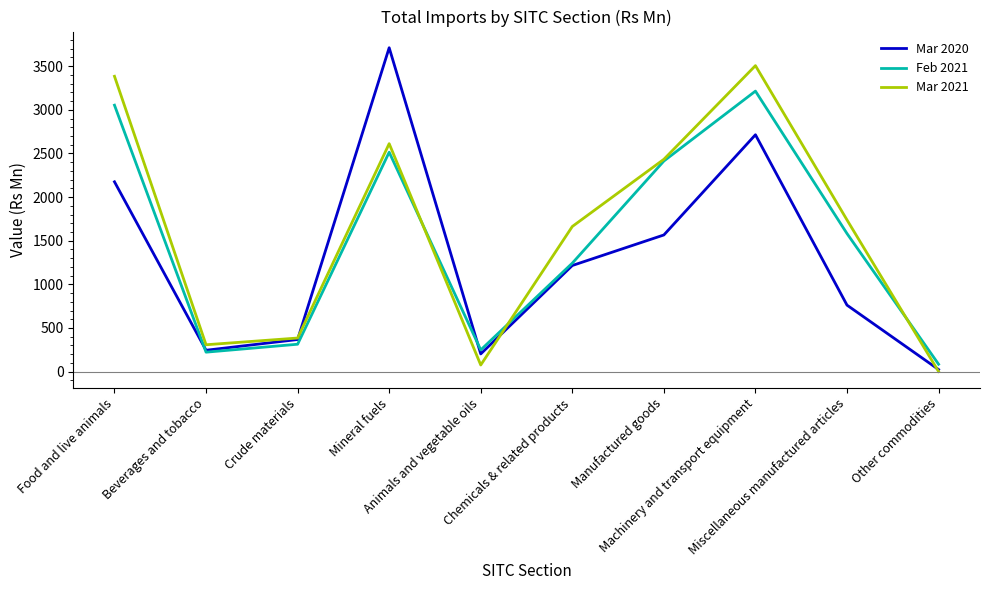

Which series has the largest range (max minus min)?

Mar 2020